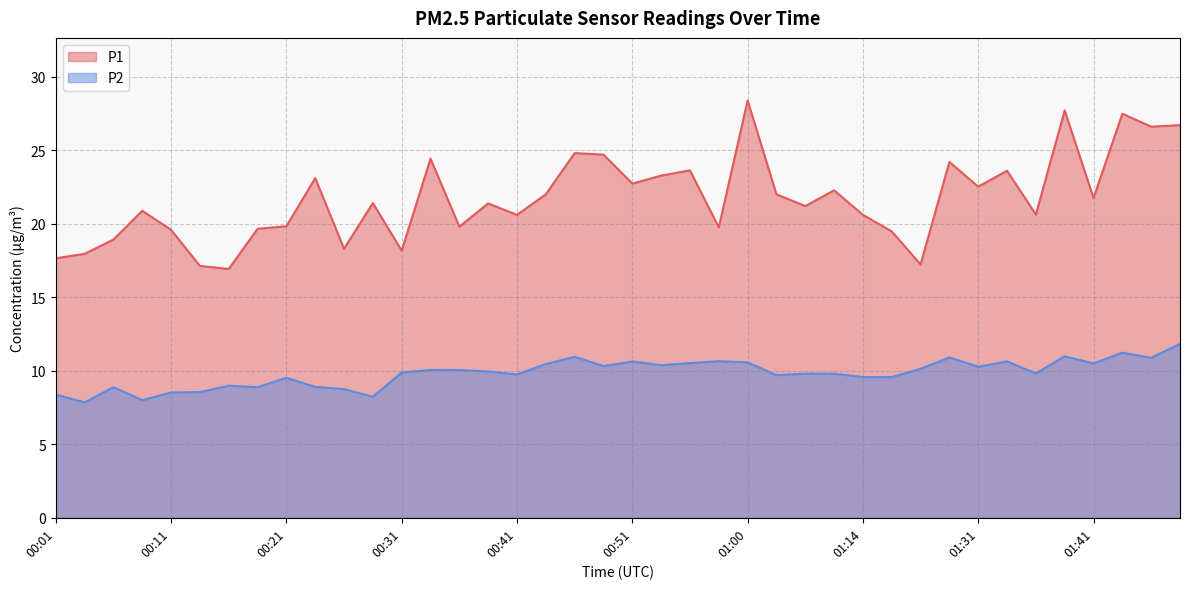

How many distinct data groups are displayed?

2